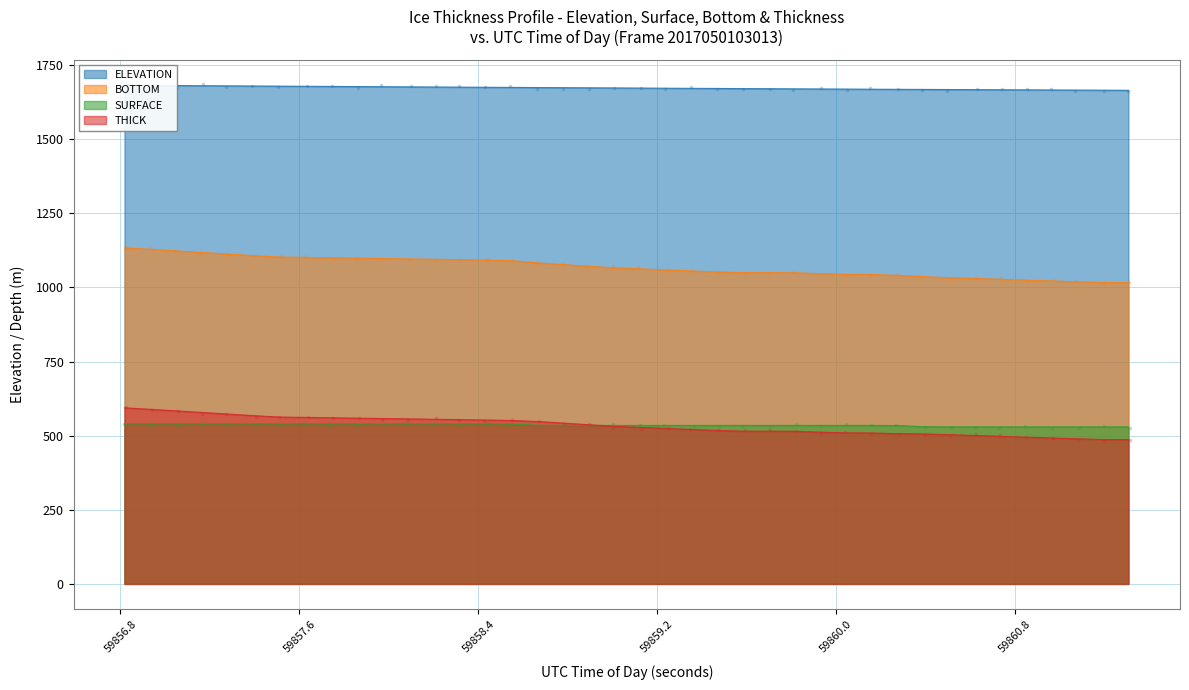

What are all the series names shown in the legend?

ELEVATION, SURFACE, BOTTOM, THICK